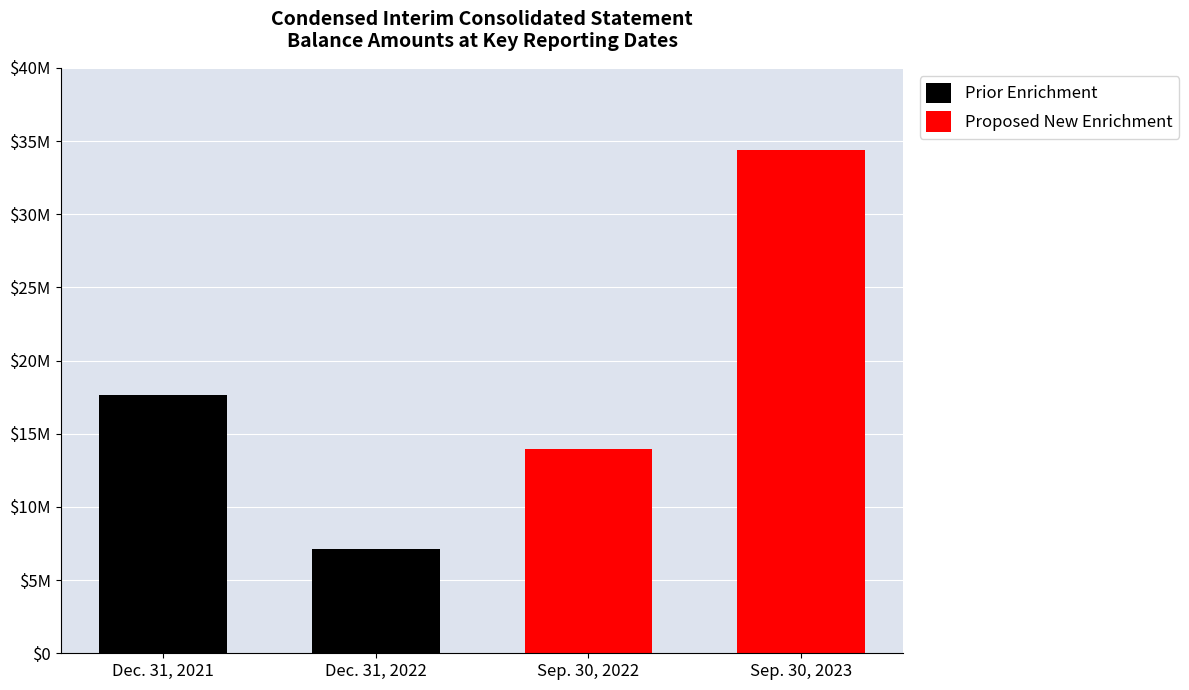

How many Proposed New Enrichment values are between 13973380 and 34398213?

2